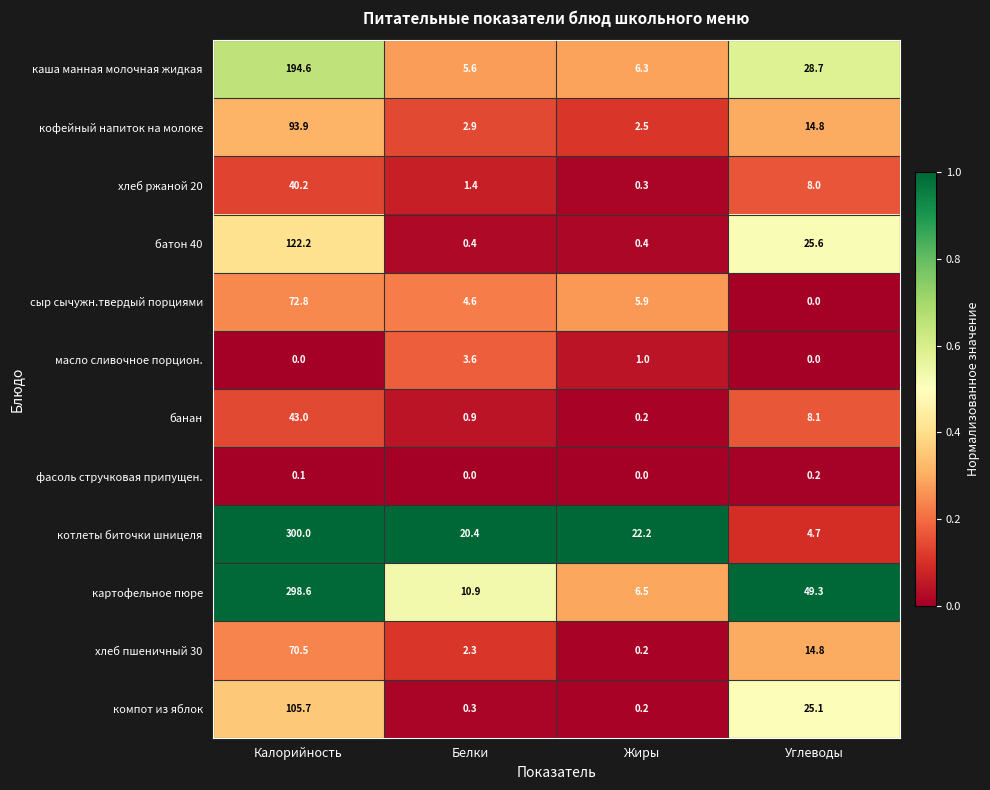

What is the difference between the second highest and second lowest values in the котлеты биточки шницеля series?

1.8